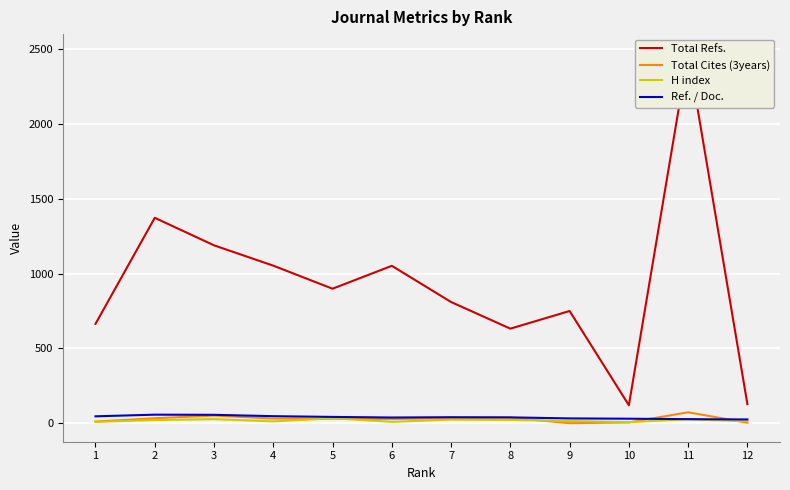

True or false: Ref. / Doc. and Total Cites (3years) intersect in this chart.

True